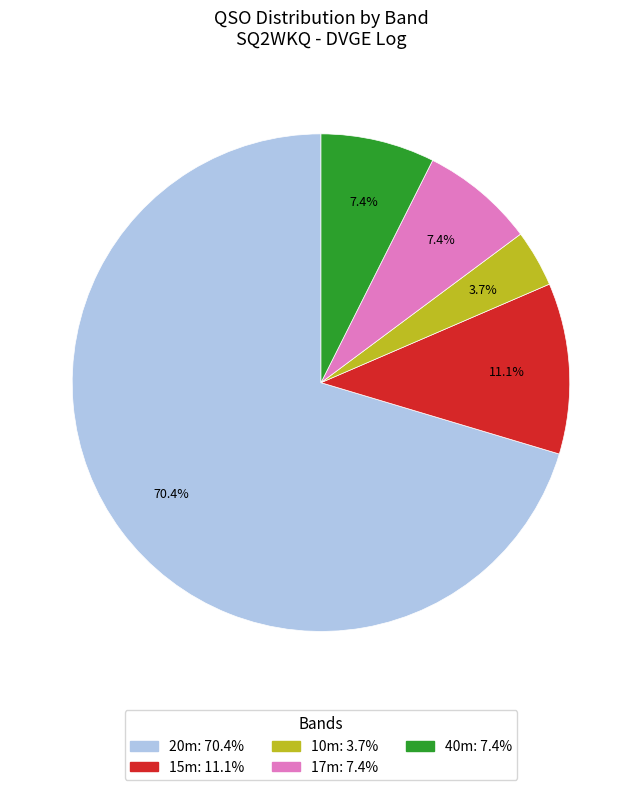

Is there any slice that represents more than half of the pie?

Yes